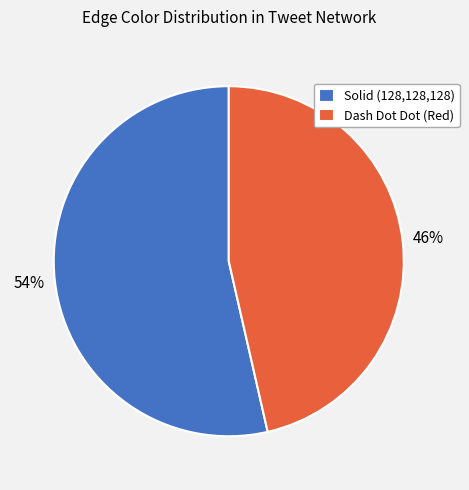

What is the smallest slice in the pie chart?

Dash Dot Dot (Red)